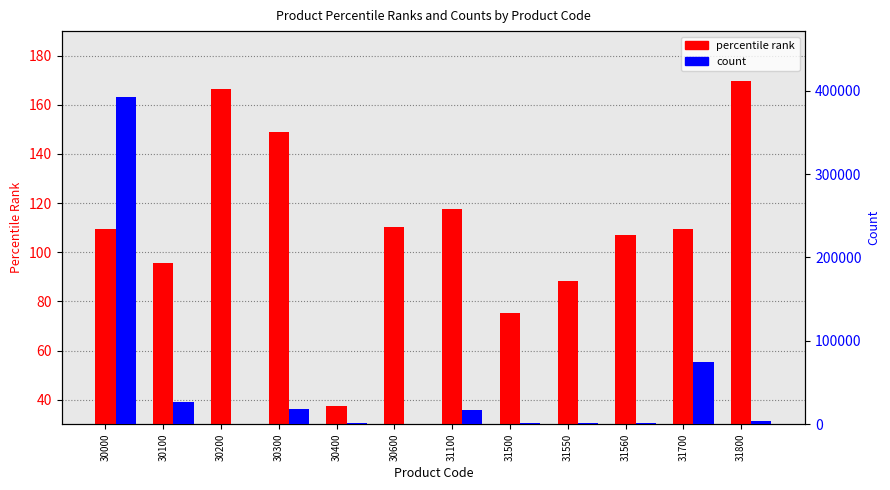

At which category is the sum across all series the highest?

30000